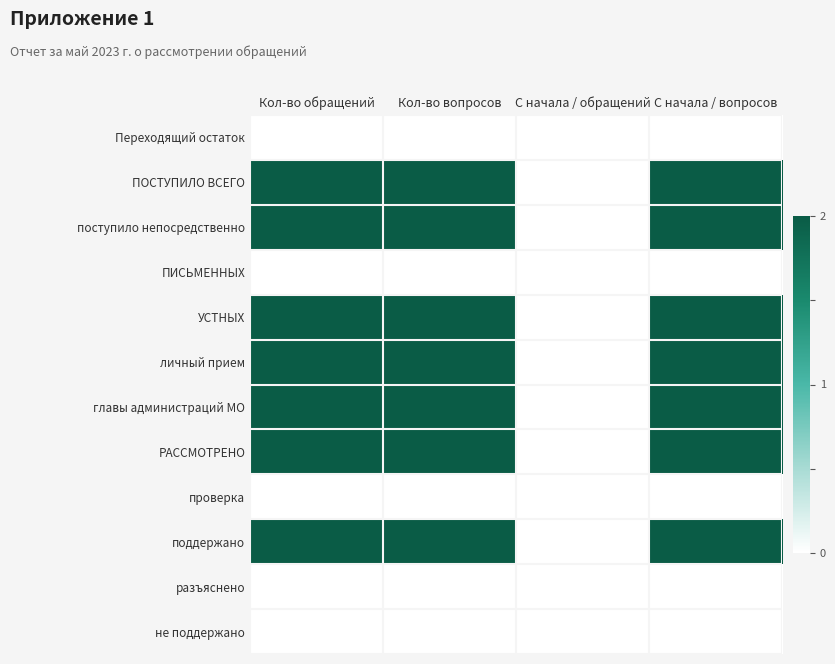

Reading left to right, extract all data points from this chart.

Переходящий остаток: Кол-во обращений=0	Кол-во вопросов=0	С начала / обращений=0	С начала / вопросов=0
ПОСТУПИЛО ВСЕГО: Кол-во обращений=2	Кол-во вопросов=2	С начала / обращений=0	С начала / вопросов=2
поступило непосредственно: Кол-во обращений=2	Кол-во вопросов=2	С начала / обращений=0	С начала / вопросов=2
ПИСЬМЕННЫХ: Кол-во обращений=0	Кол-во вопросов=0	С начала / обращений=0	С начала / вопросов=0
УСТНЫХ: Кол-во обращений=2	Кол-во вопросов=2	С начала / обращений=0	С начала / вопросов=2
личный прием: Кол-во обращений=2	Кол-во вопросов=2	С начала / обращений=0	С начала / вопросов=2
главы администраций МО: Кол-во обращений=2	Кол-во вопросов=2	С начала / обращений=0	С начала / вопросов=2
РАССМОТРЕНО: Кол-во обращений=2	Кол-во вопросов=2	С начала / обращений=0	С начала / вопросов=2
проверка: Кол-во обращений=0	Кол-во вопросов=0	С начала / обращений=0	С начала / вопросов=0
поддержано: Кол-во обращений=2	Кол-во вопросов=2	С начала / обращений=0	С начала / вопросов=2
разъяснено: Кол-во обращений=0	Кол-во вопросов=0	С начала / обращений=0	С начала / вопросов=0
не поддержано: Кол-во обращений=0	Кол-во вопросов=0	С начала / обращений=0	С начала / вопросов=0